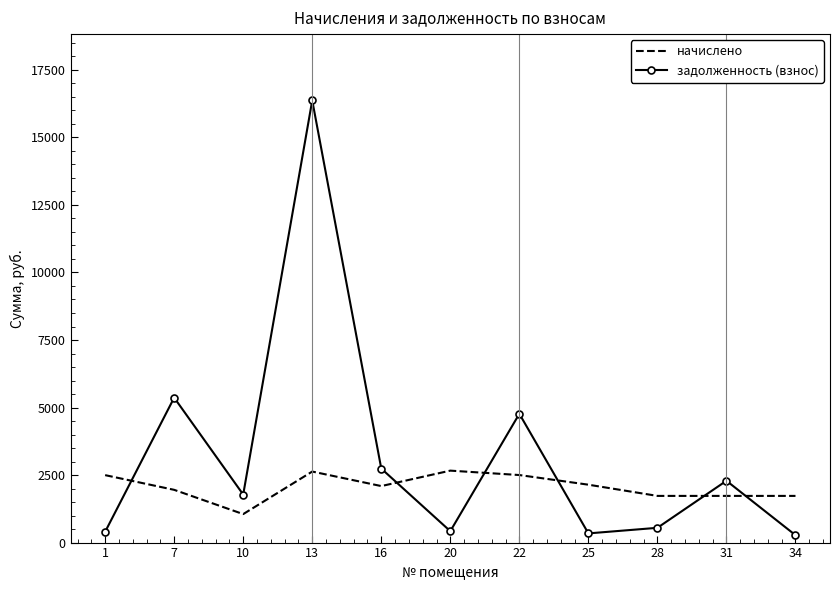

The value of задолженность (взнос) at 31 is 3465.2. True or false?

False